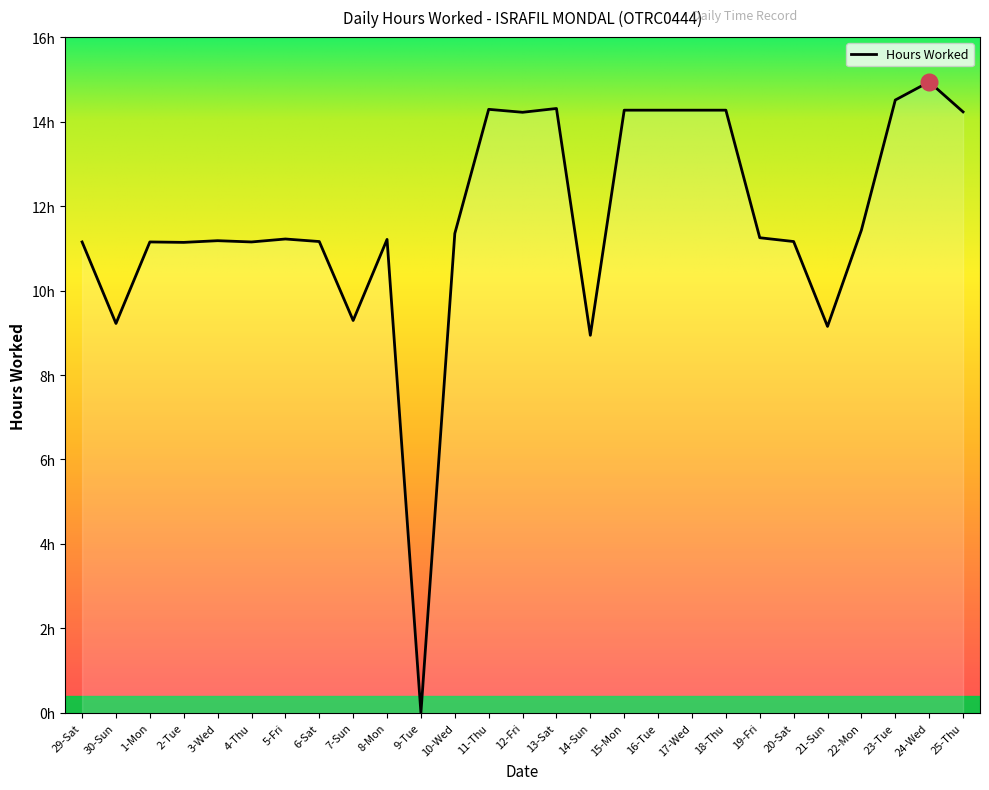

Does the chart display data point markers on the line(s)?

No